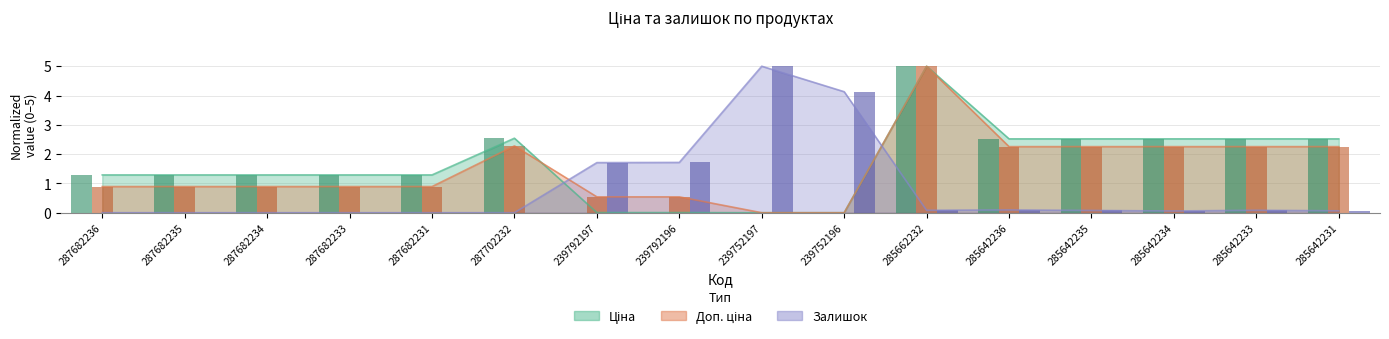

Reading left to right, extract all data points from this chart.

Ціна: 1.3	1.3	1.3	1.3	1.3	2.5	0.0	0.0	0.0	0.0	5.0	2.5	2.5	2.5	2.5	2.5
Доп. ціна: 0.9	0.9	0.9	0.9	0.9	2.3	0.5	0.5	0.0	0.0	5.0	2.3	2.3	2.3	2.3	2.3
Залишок: 0.0	0.0	0.0	0.0	0.0	0.0	1.7	1.7	5.0	4.1	0.1	0.1	0.1	0.1	0.1	0.1